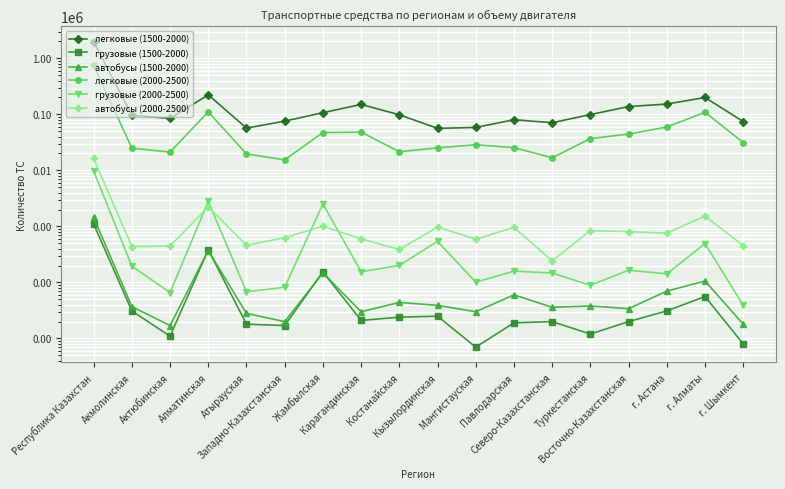

Reading right to left, transcribe all the data shown in this chart.

легковые (1500-2000): г. Шымкент=74275	г. Алматы=199378	г. Астана=152240	Восточно-Казахстанская=137363	Туркестанская=98822	Северо-Казахстанская=70746	Павлодарская=80052	Мангистауская=58245	Кызылординская=56134	Костанайская=97982	Карагандинская=150077	Жамбылская=106824	Западно-Казахстанская=75482	Атырауская=56682	Алматинская=222372	Актюбинская=84276	Акмолинская=96132	Республика Казахстан=1968829
грузовые (1500-2000): г. Шымкент=8	г. Алматы=56	г. Астана=31	Восточно-Казахстанская=20	Туркестанская=12	Северо-Казахстанская=20	Павлодарская=19	Мангистауская=7	Кызылординская=25	Костанайская=24	Карагандинская=21	Жамбылская=154	Западно-Казахстанская=17	Атырауская=18	Алматинская=383	Актюбинская=11	Акмолинская=31	Республика Казахстан=1104
автобусы (1500-2000): г. Шымкент=18	г. Алматы=106	г. Астана=70	Восточно-Казахстанская=34	Туркестанская=38	Северо-Казахстанская=36	Павлодарская=60	Мангистауская=30	Кызылординская=39	Костанайская=44	Карагандинская=30	Жамбылская=148	Западно-Казахстанская=20	Атырауская=28	Алматинская=370	Актюбинская=17	Акмолинская=37	Республика Казахстан=1447
легковые (2000-2500): г. Шымкент=31337	г. Алматы=108621	г. Астана=59311	Восточно-Казахстанская=44363	Туркестанская=36826	Северо-Казахстанская=16763	Павлодарская=25398	Мангистауская=28648	Кызылординская=25162	Костанайская=21454	Карагандинская=48045	Жамбылская=47266	Западно-Казахстанская=15390	Атырауская=19586	Алматинская=110748	Актюбинская=21146	Акмолинская=24888	Республика Казахстан=750729
грузовые (2000-2500): г. Шымкент=39	г. Алматы=494	г. Астана=142	Восточно-Казахстанская=165	Туркестанская=89	Северо-Казахстанская=147	Павлодарская=159	Мангистауская=101	Кызылординская=541	Костанайская=201	Карагандинская=155	Жамбылская=2517	Западно-Казахстанская=82	Атырауская=68	Алматинская=2798	Актюбинская=66	Акмолинская=195	Республика Казахстан=9727
автобусы (2000-2500): г. Шымкент=455	г. Алматы=1526	г. Астана=758	Восточно-Казахстанская=804	Туркестанская=842	Северо-Казахстанская=243	Павлодарская=957	Мангистауская=592	Кызылординская=974	Костанайская=387	Карагандинская=599	Жамбылская=1005	Западно-Казахстанская=627	Атырауская=459	Алматинская=2219	Актюбинская=446	Акмолинская=436	Республика Казахстан=16310